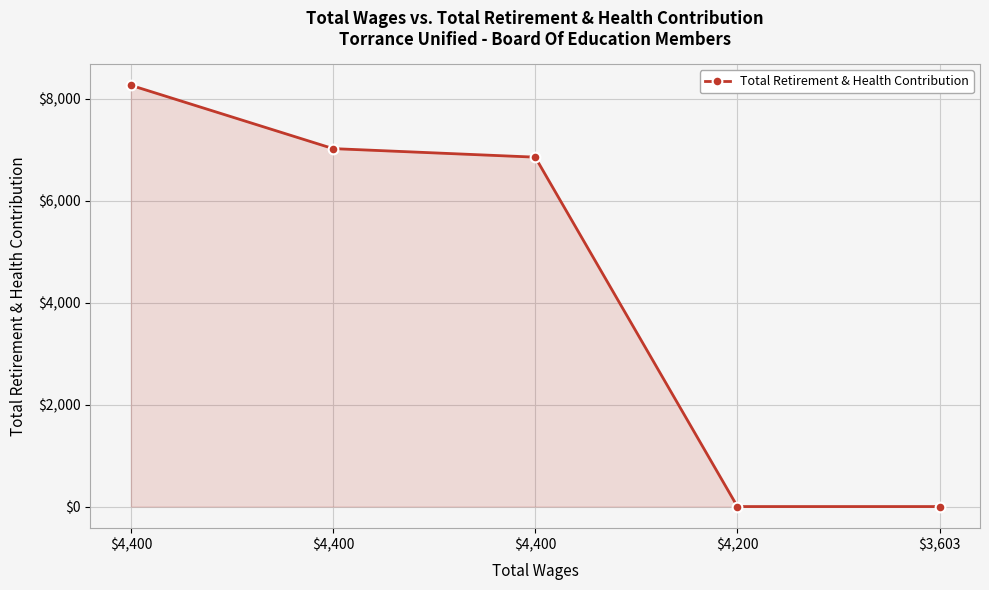

How many lines are shown in the chart?

1